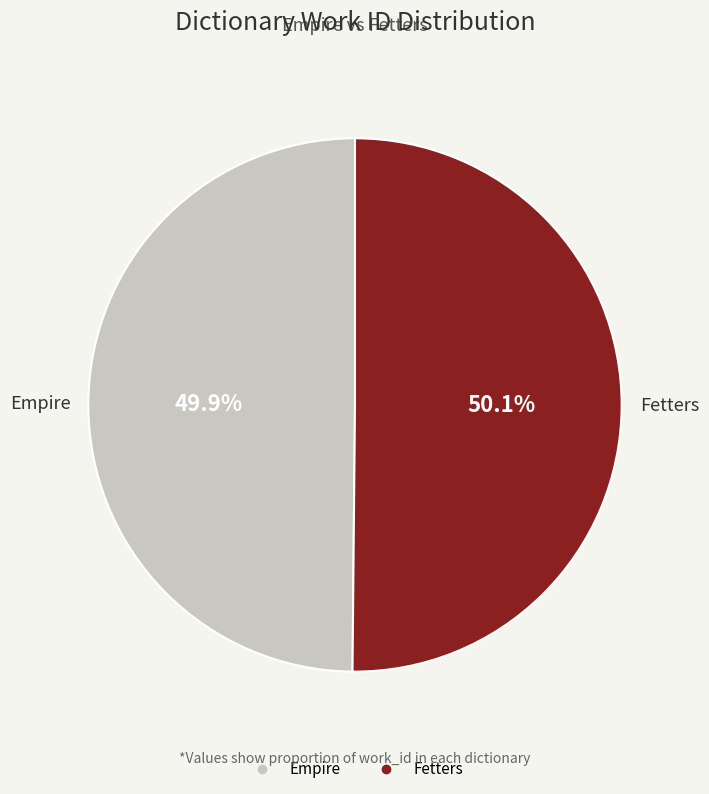

Is it true that Fetters is 50% of the pie?

True